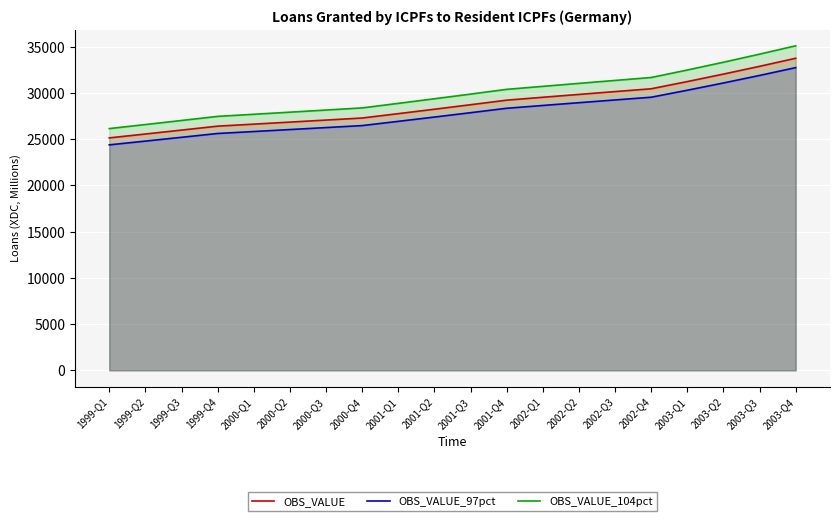

What is the sum of the OBS_VALUE_104pct values at 1999-Q2 and 2001-Q4?

56955.6